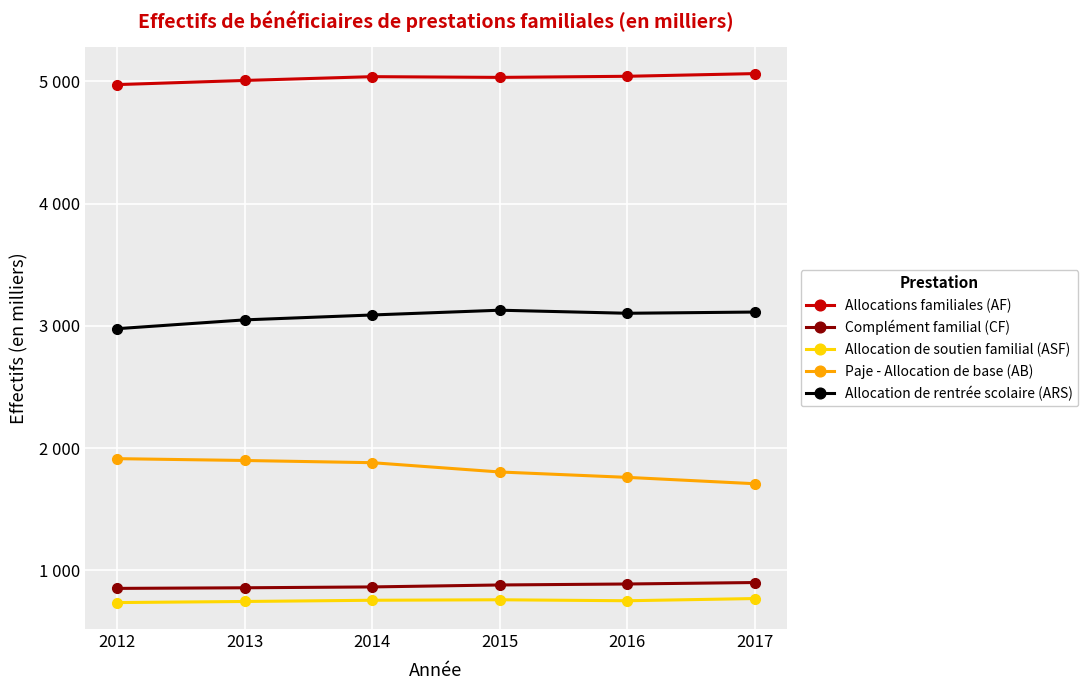

True or false: Complément familial (CF) has more than 0 interior local peaks.

False